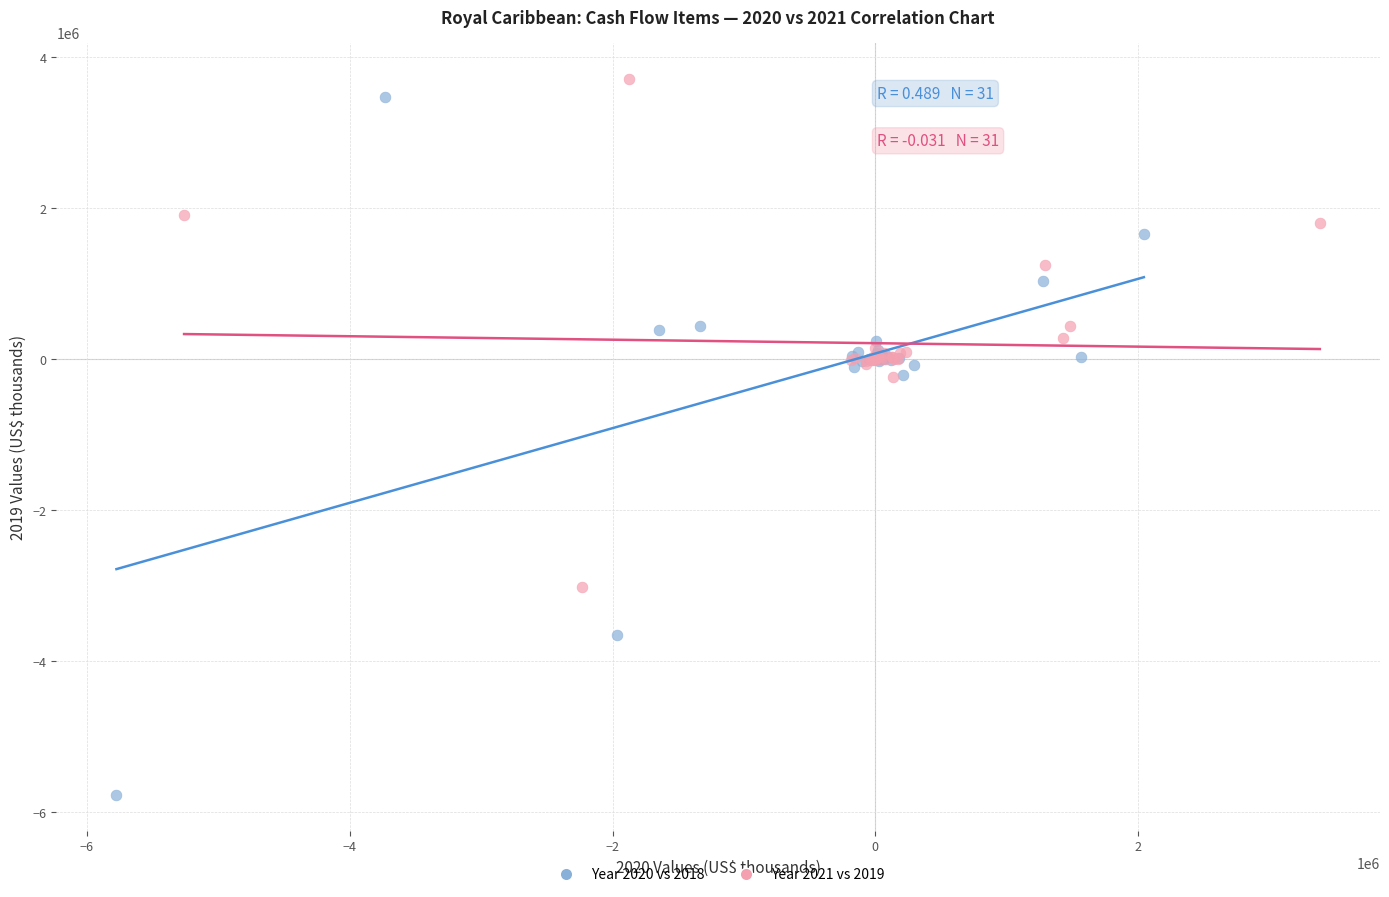

Which series reaches the minimum Y coordinate?

Year 2020 vs 2018